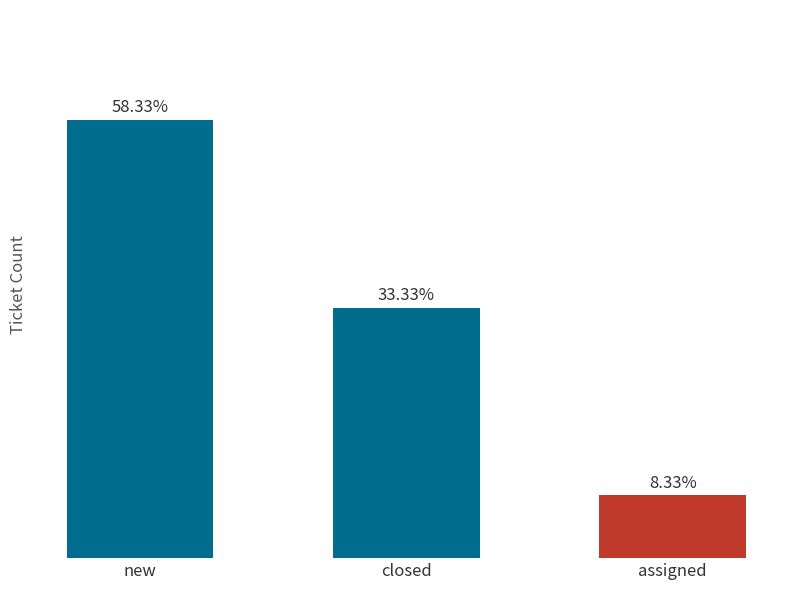

What is the difference between the maximum and minimum values?

6